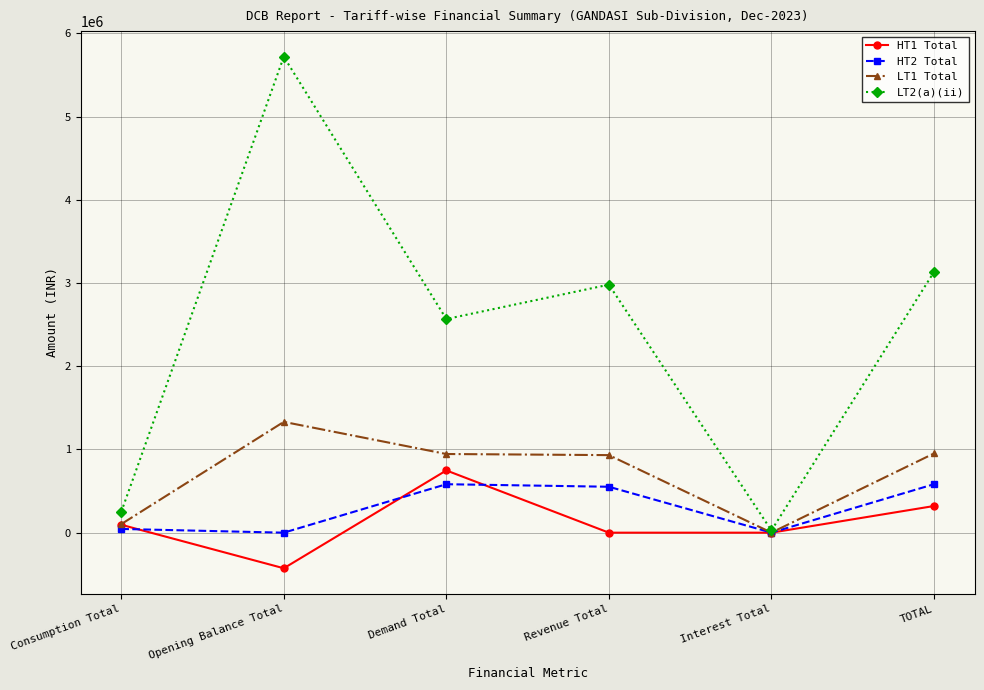

True or false: LT2(a)(ii) has more than 1 interior local peaks.

True